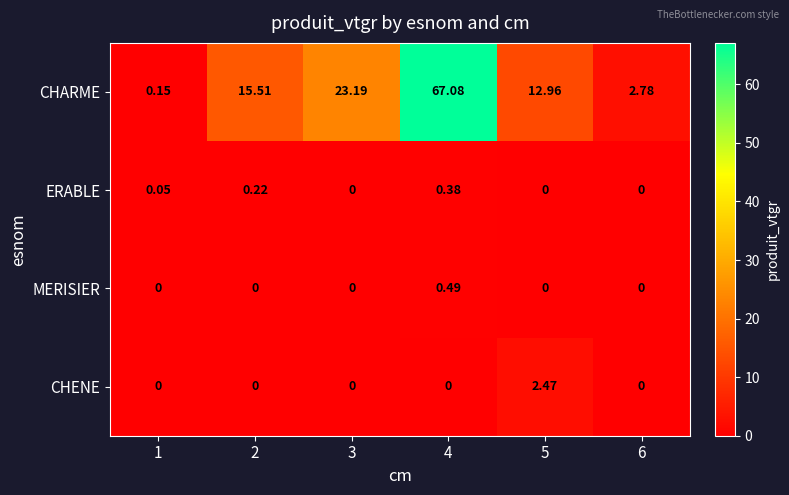

Between 2 and 6, which series saw the biggest shift?

CHARME